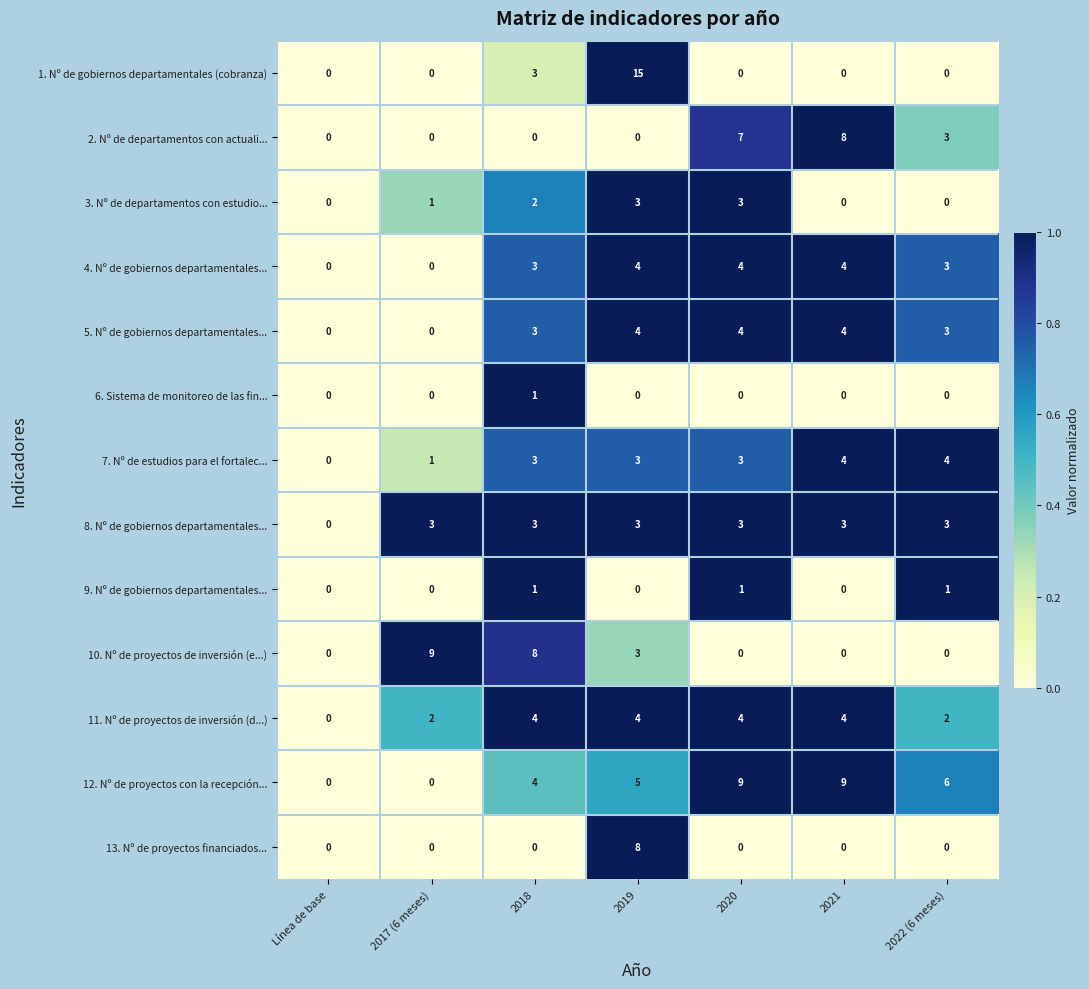

How many distinct data groups are displayed?

13